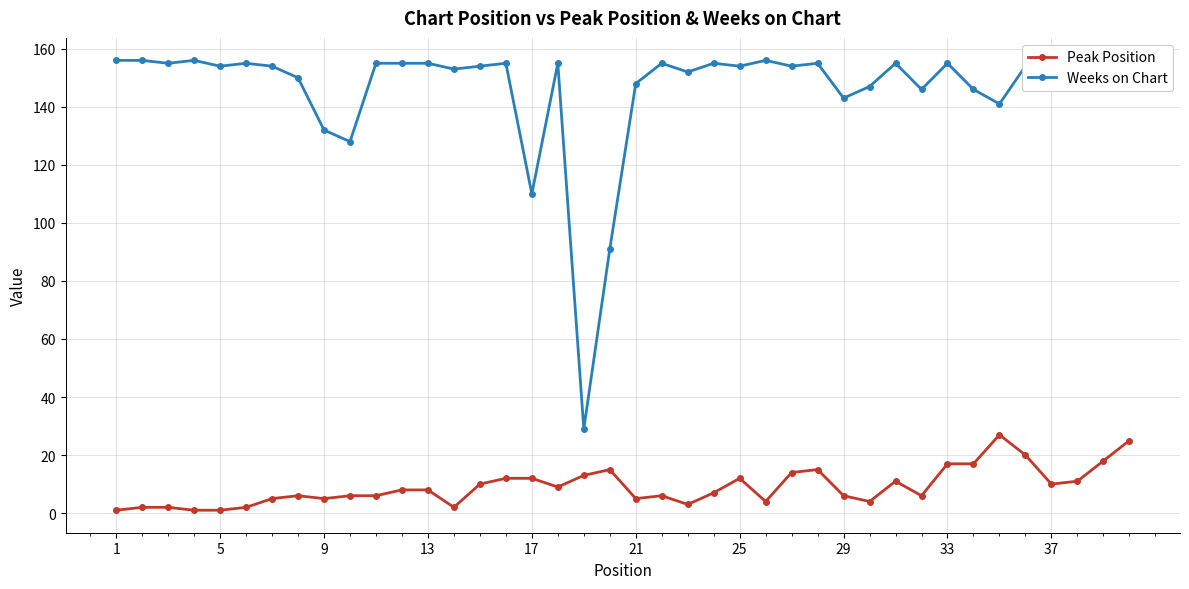

True or false: Peak Position has more than 1 interior local peaks.

True